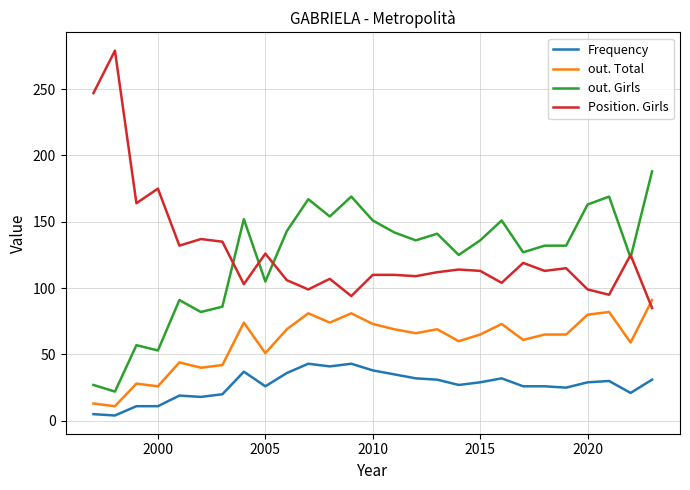

How many values in the Position. Girls series are below 113?

13